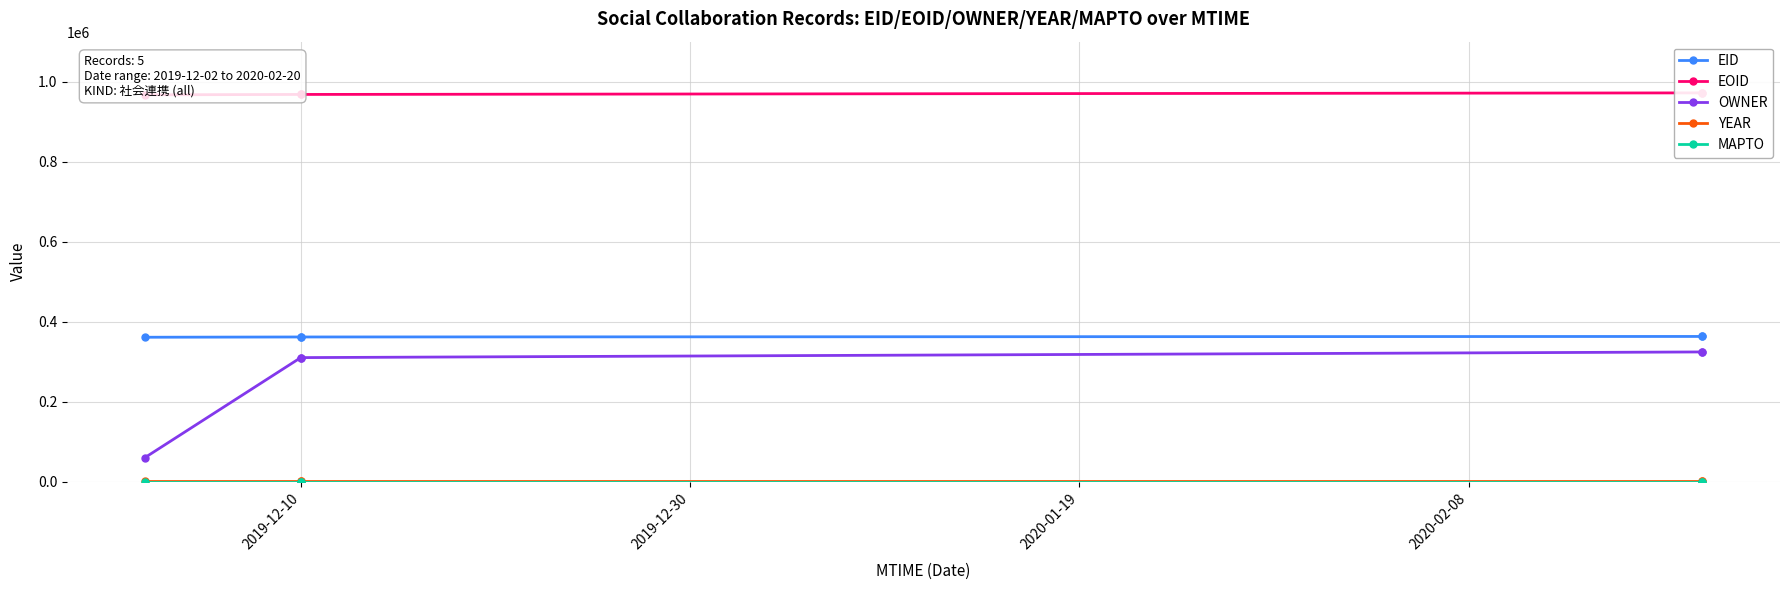

At 2020-02-08, list the series in order from largest to smallest.

EOID, EID, OWNER, YEAR, MAPTO